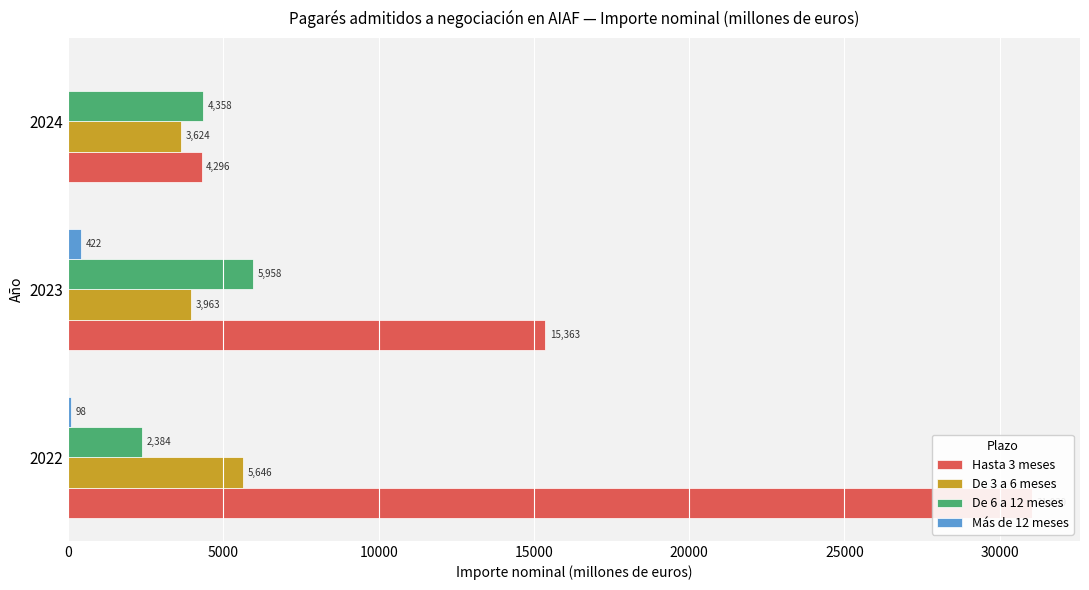

What is the difference between the maximum and minimum values in the De 6 a 12 meses series?

3574.1